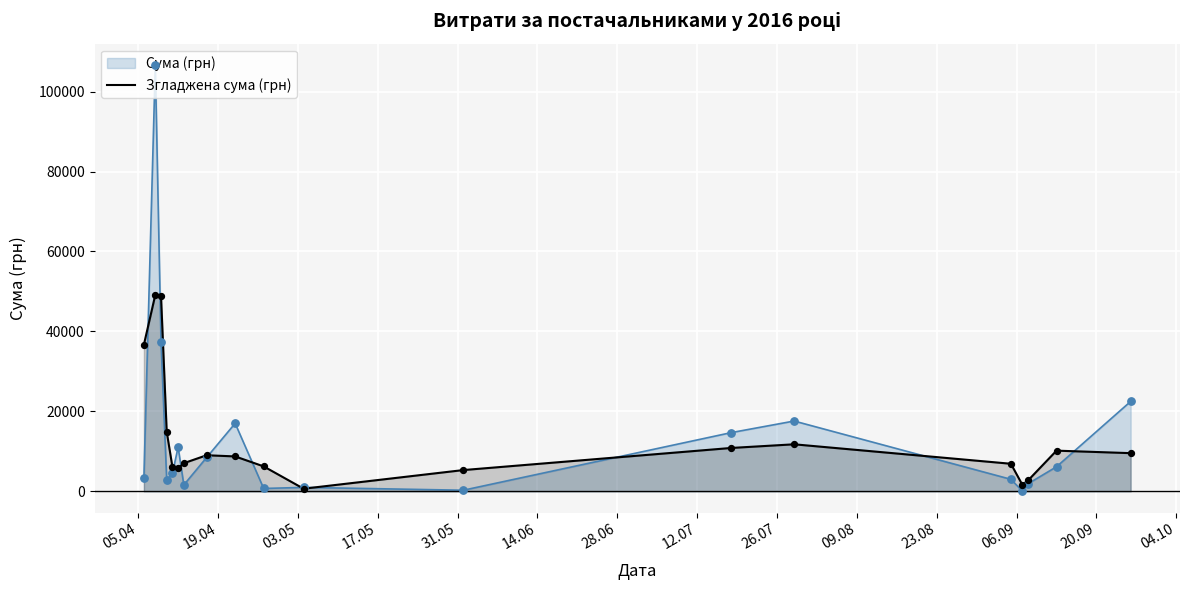

Which series contains the highest Y value?

Сума (грн)